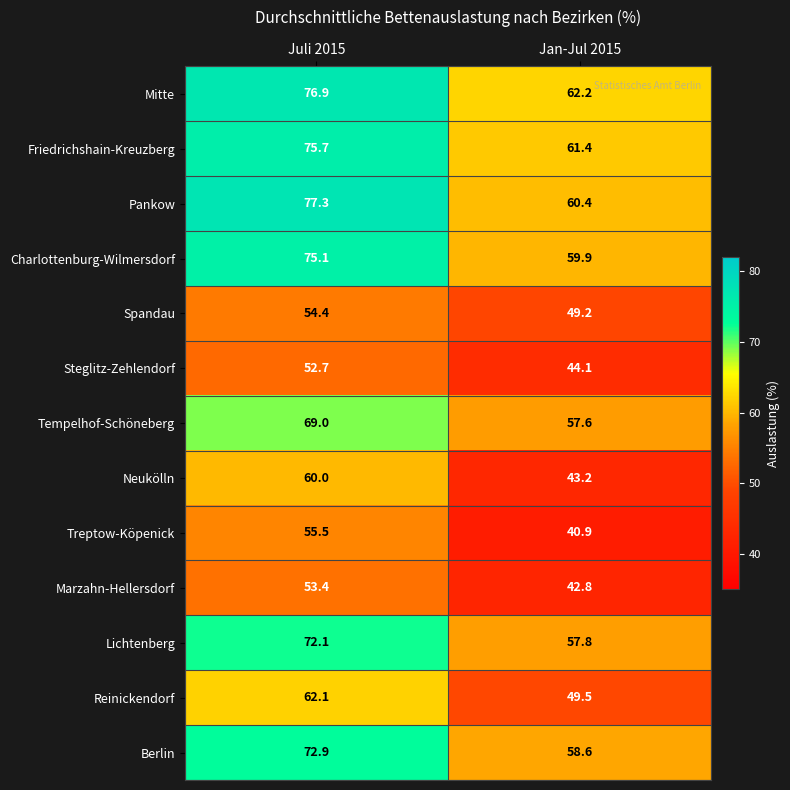

At Juli 2015, list the series in order from largest to smallest.

Pankow, Mitte, Friedrichshain-Kreuzberg, Charlottenburg-Wilmersdorf, Berlin, Lichtenberg, Tempelhof-Schöneberg, Reinickendorf, Neukölln, Treptow-Köpenick, Spandau, Marzahn-Hellersdorf, Steglitz-Zehlendorf